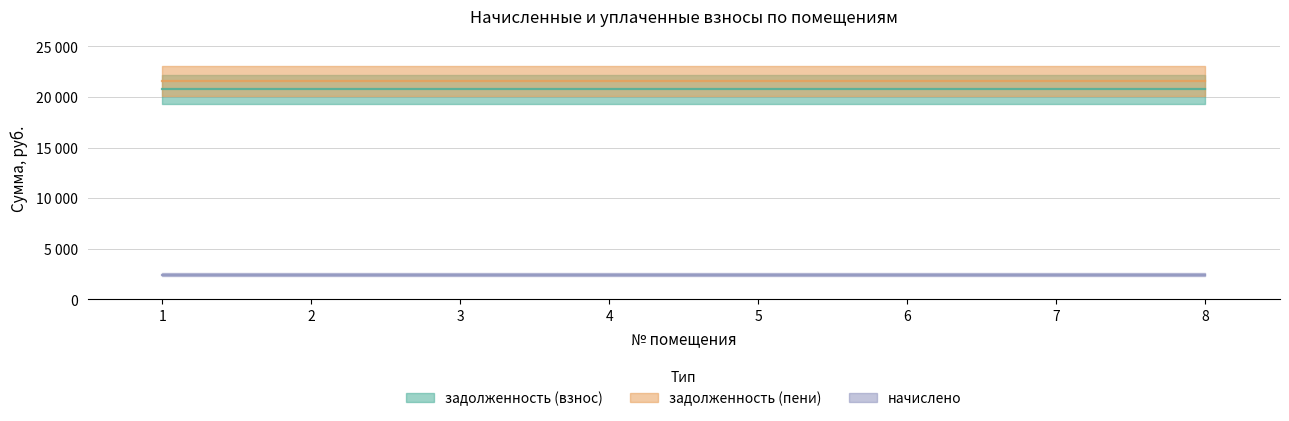

What is the approximate value of задолженность (взнос) at 3?

20759.8